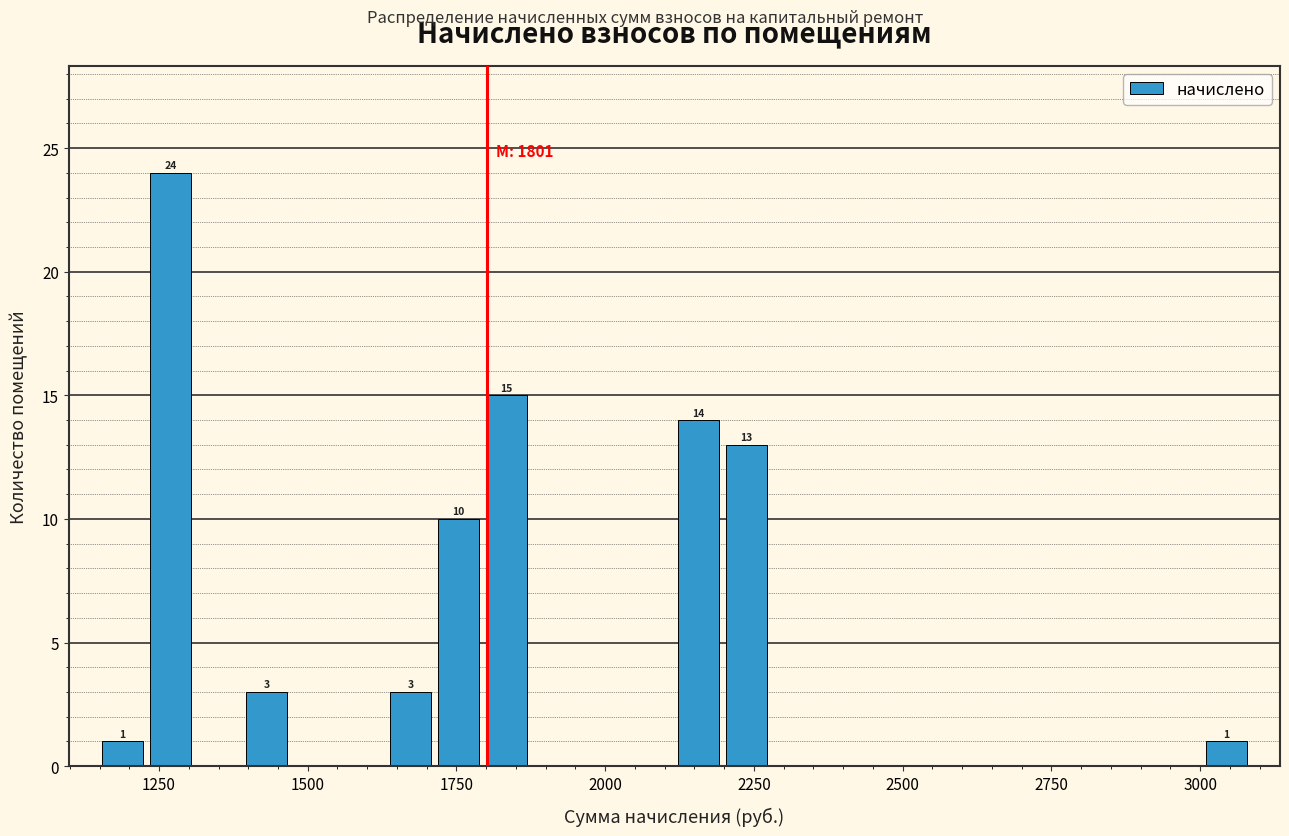

Around what value on the x-axis is the tallest bar? Give the approximate position of its centre, as read against the axis.

1250